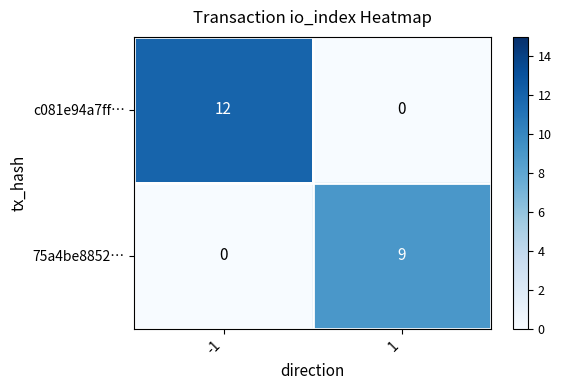

What is the sum of all 75a4be8852… values?

9